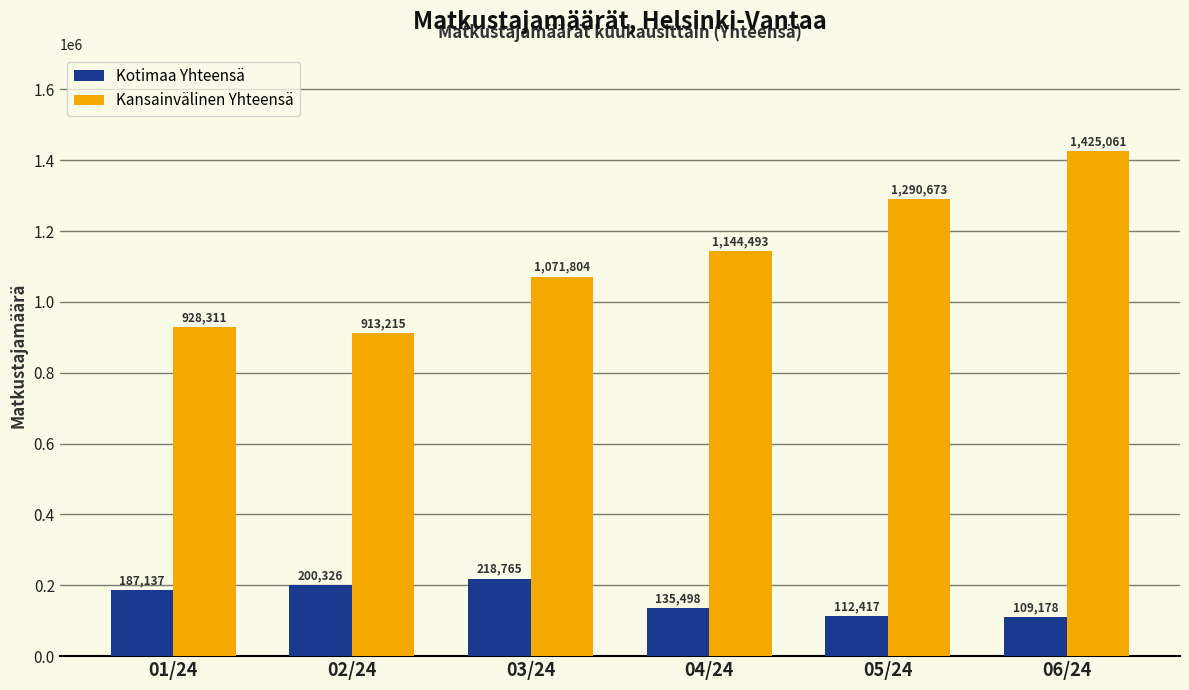

Rank the series at 03/24 from highest to lowest value.

Kansainvälinen Yhteensä, Kotimaa Yhteensä